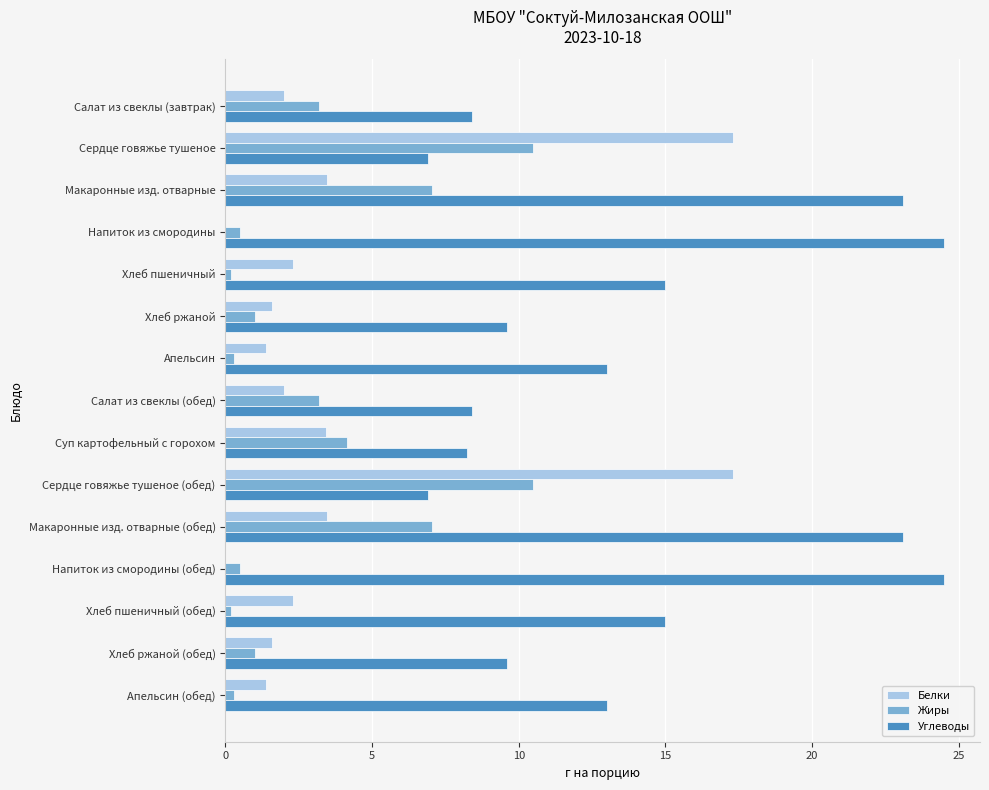

What is the sum of the Жиры values at Суп картофельный с горохом and Сердце говяжье тушеное (обед)?

14.7